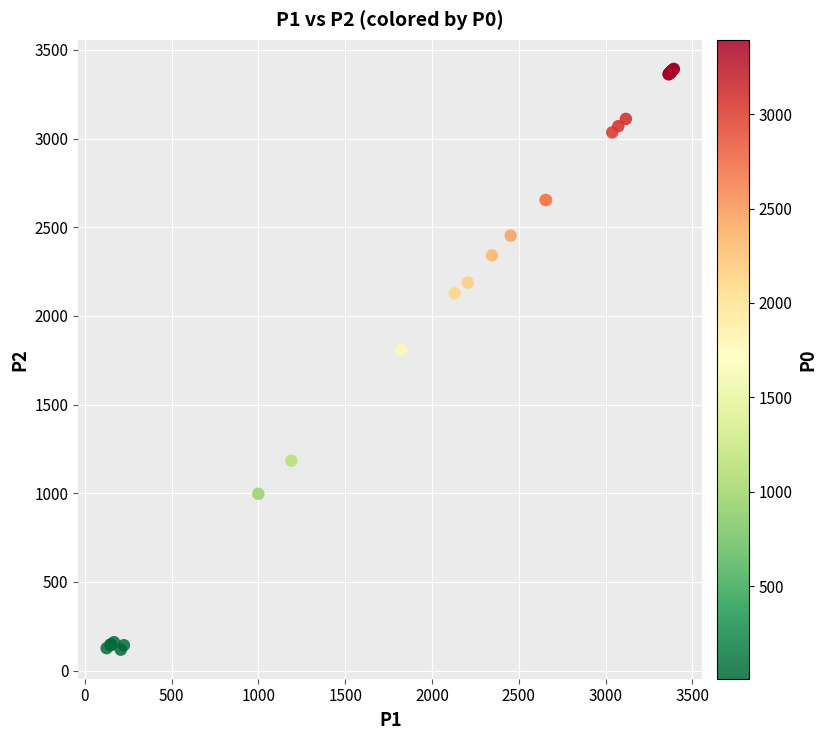

What Y value in the scatter plot is closest to 1755?

1807.0